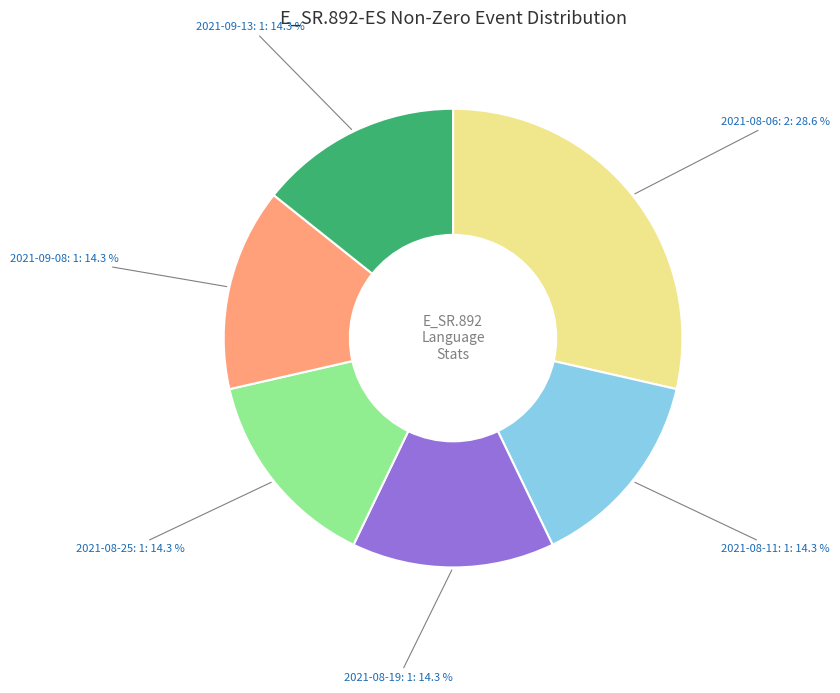

Is there any slice that represents more than half of the pie?

No